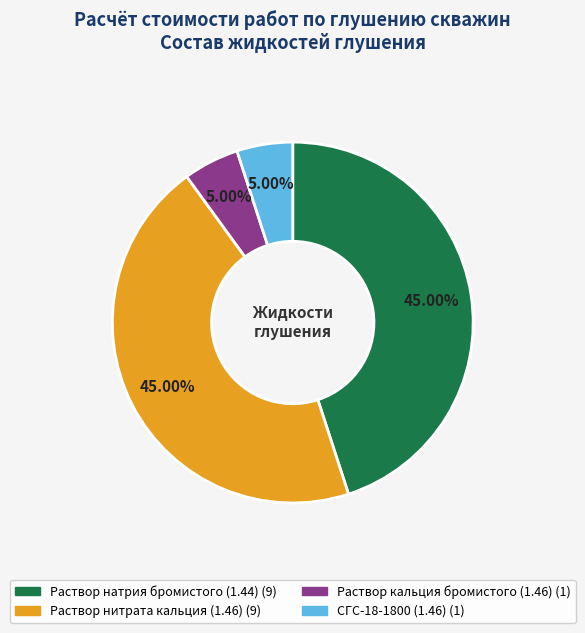

How many slices are in this pie chart?

4